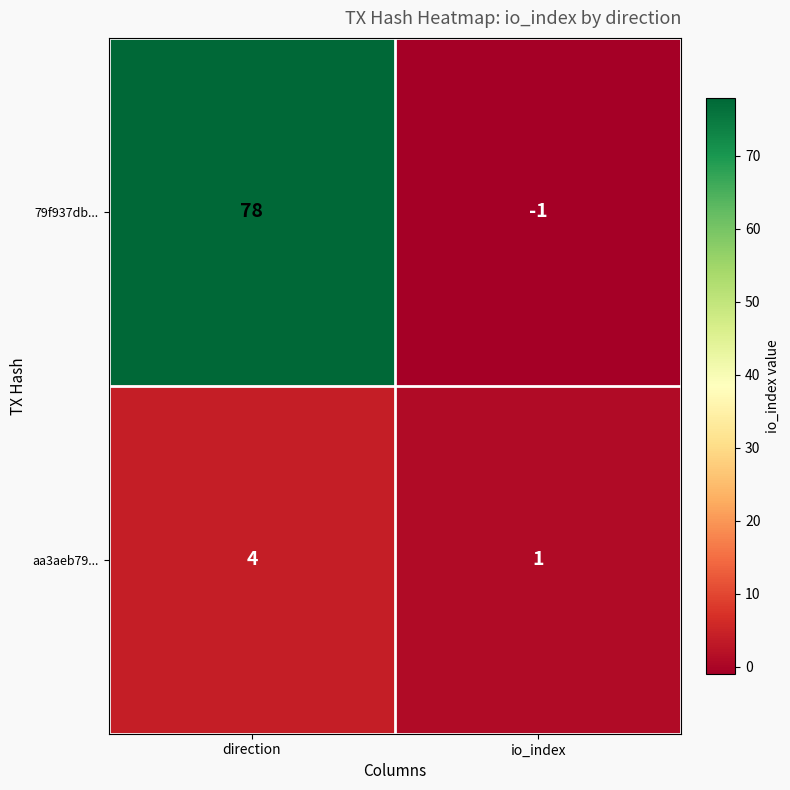

Rank the series at io_index from lowest to highest value.

79f937db..., aa3aeb79...